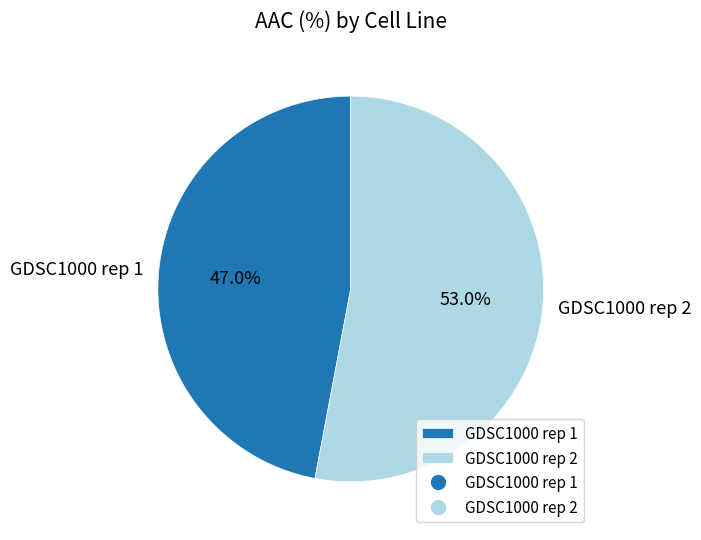

The GDSC1000 rep 1 slice represents 54% of the pie. True or false?

False